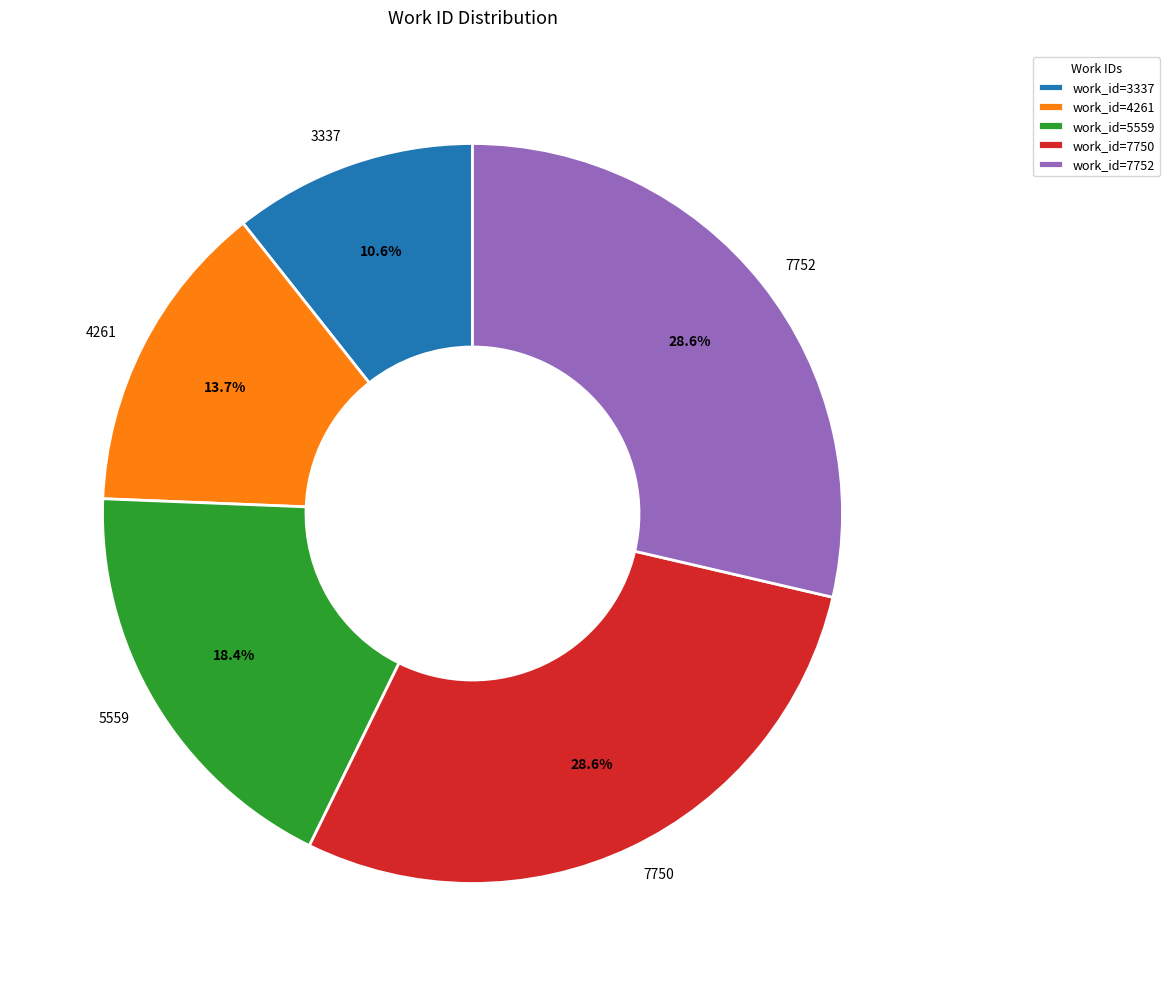

How many segments does this pie chart have?

5